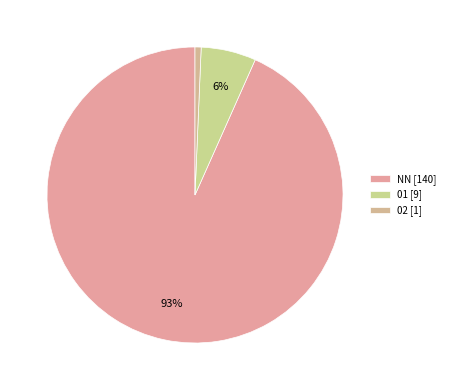

How many segments does this pie chart have?

3